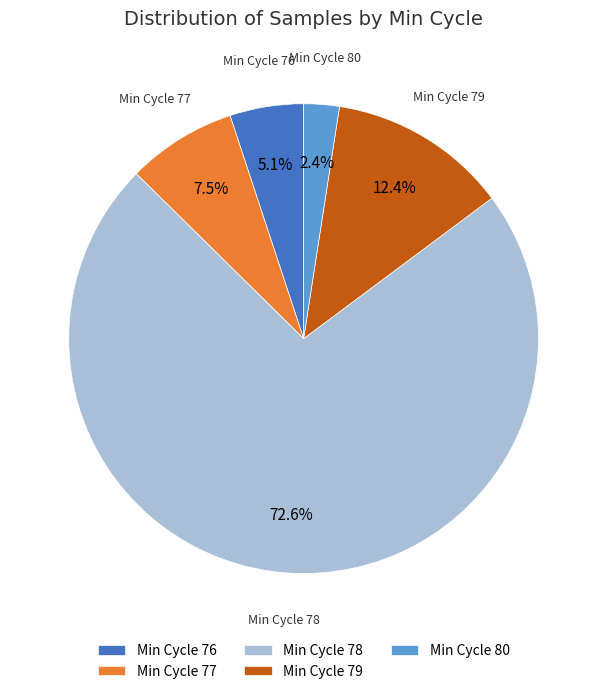

What percentage is NOT represented by Min Cycle 79?

87.6%